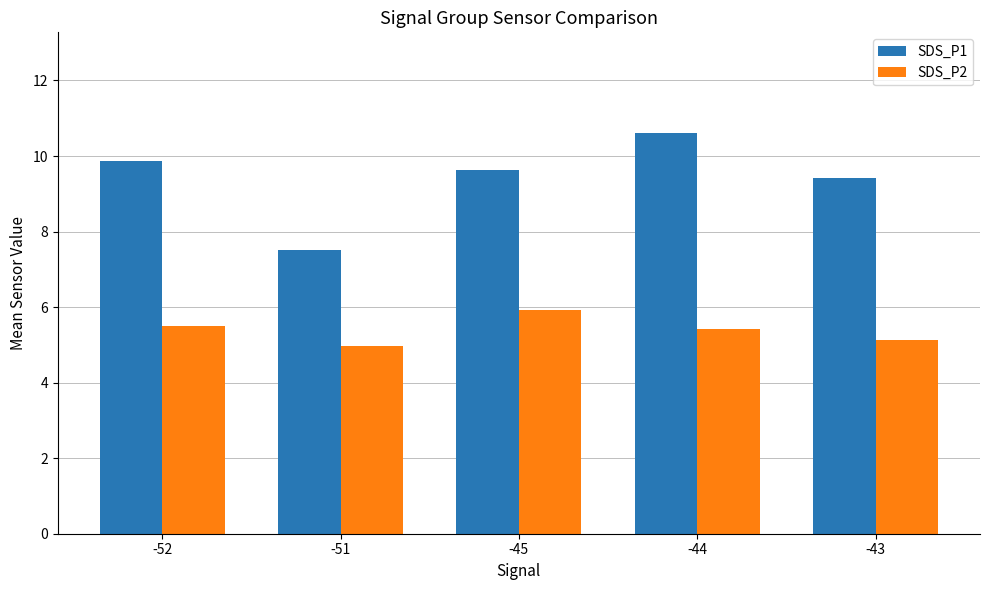

Which category has the lowest value across all series?

-51